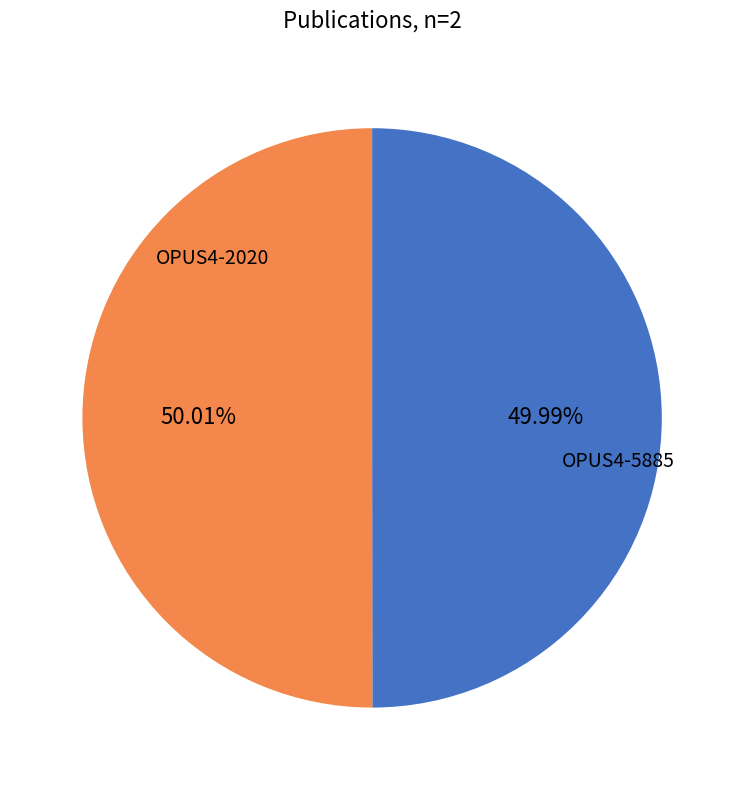

Is there any slice that represents more than half of the pie?

Yes